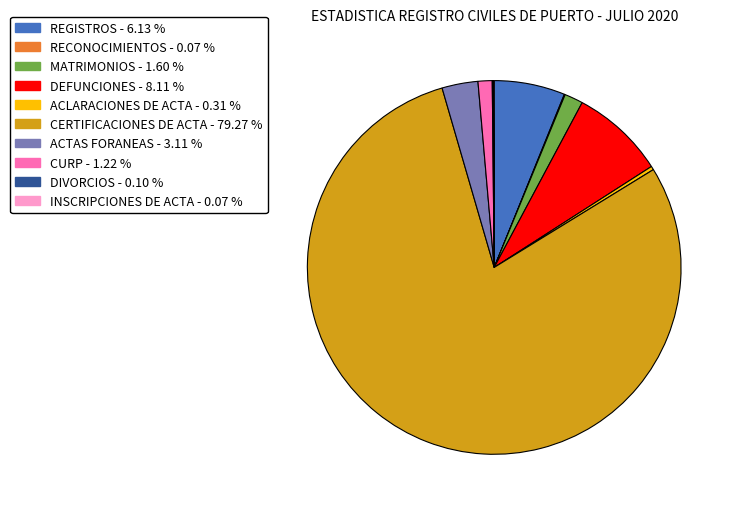

Which slice is the largest?

CERTIFICACIONES DE ACTA